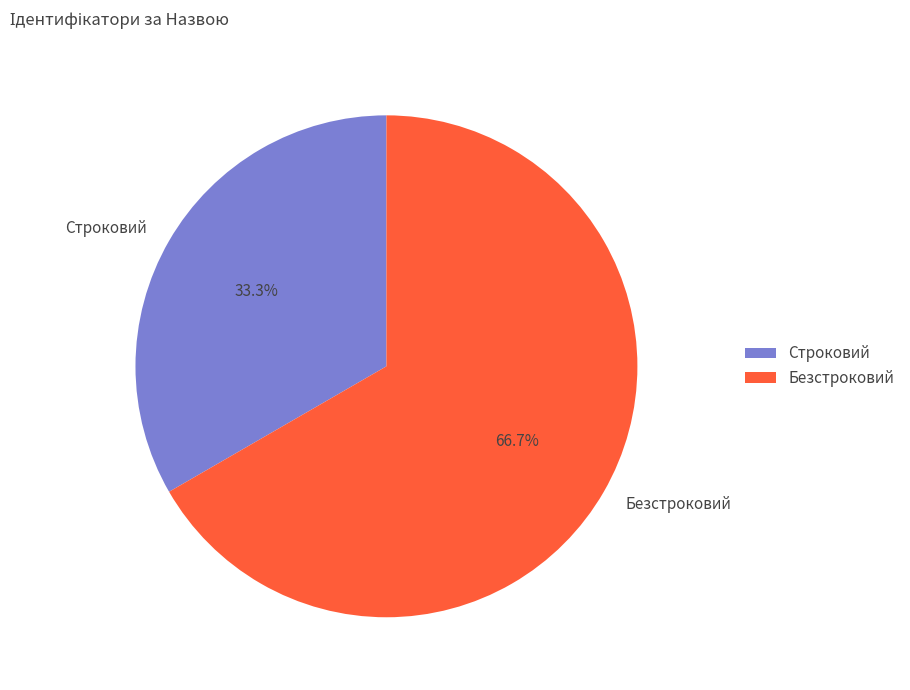

Rank the categories by value from lowest to highest.

Строковий, Безстроковий